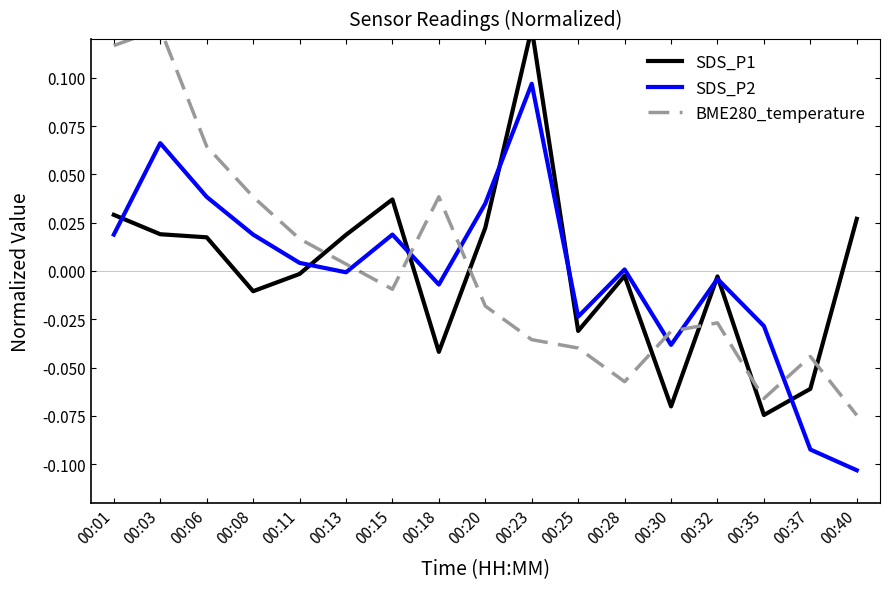

How many lines are shown in the chart?

3